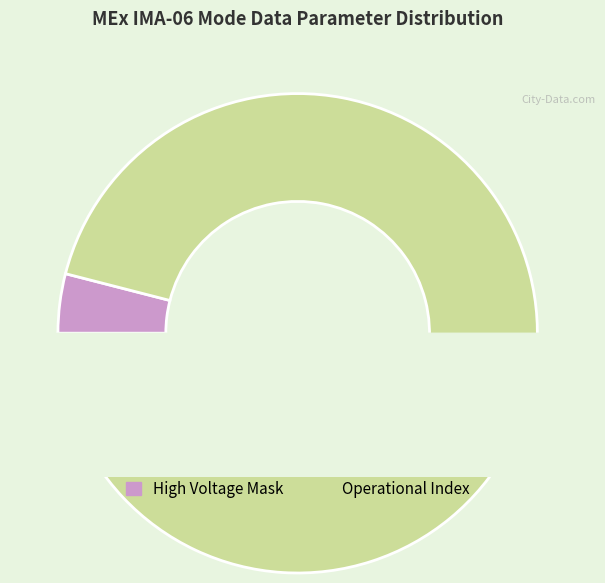

Does Operational Index account for over 50% of the chart?

Yes